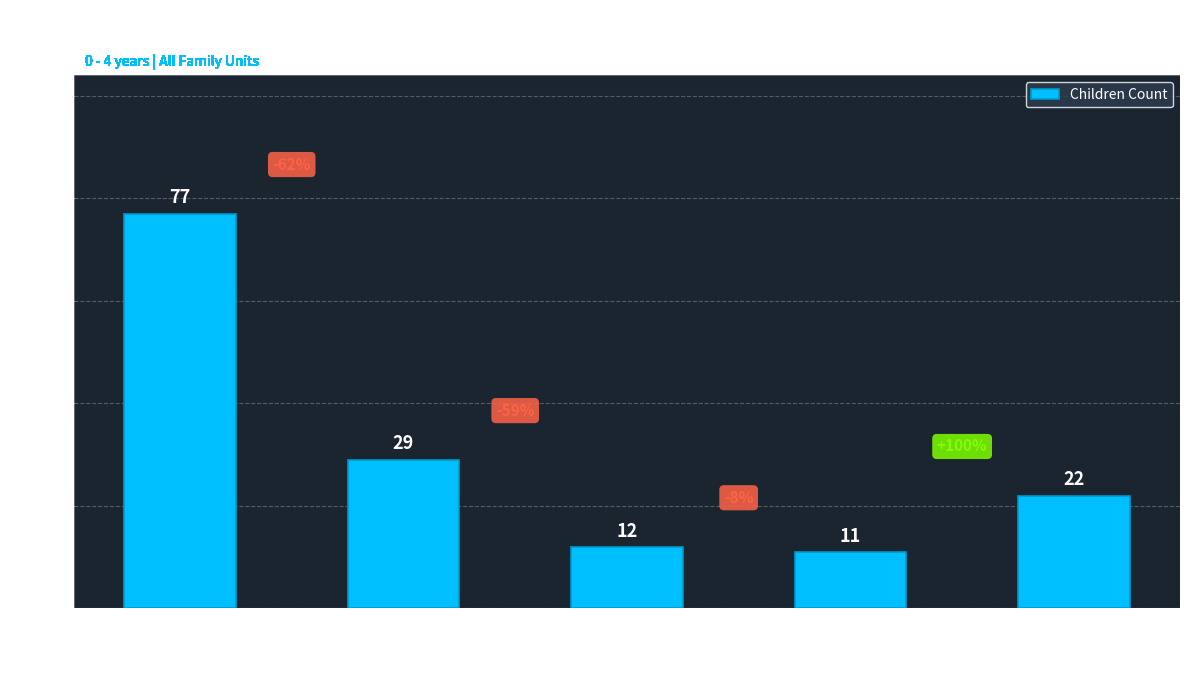

How many data points are less than 22?

2